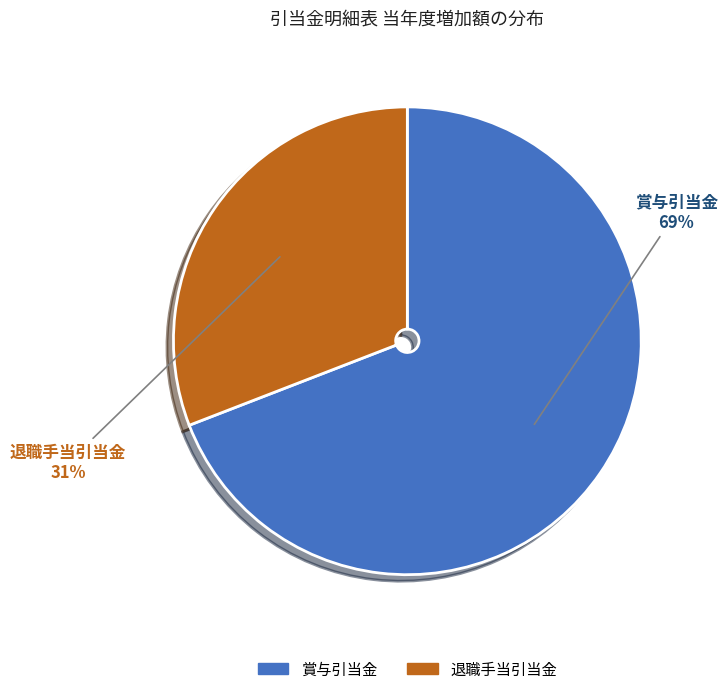

Is it true that 賞与引当金 is 64% of the pie?

False